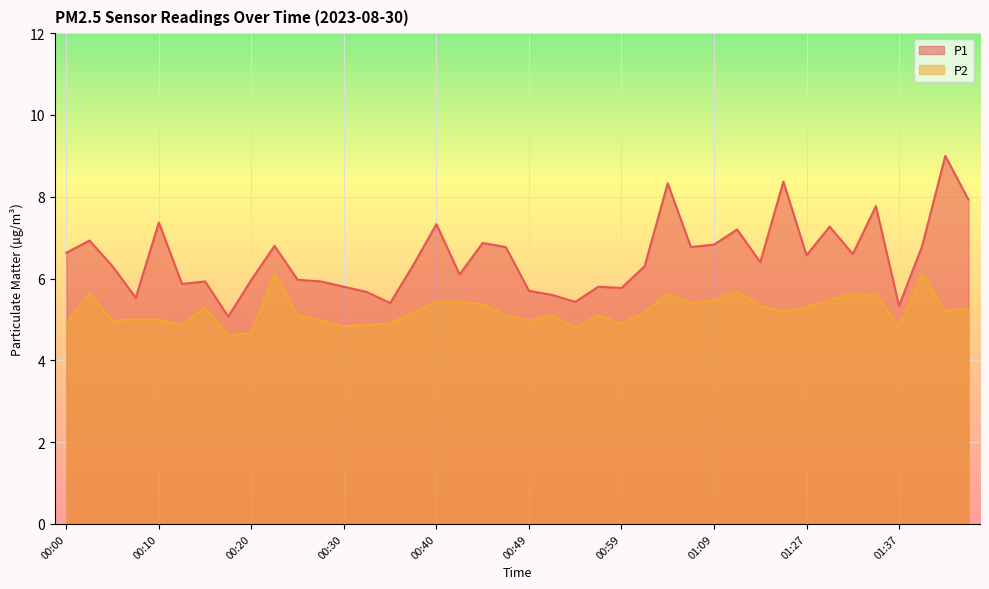

True or false: P1 and P2 cross at least once.

False